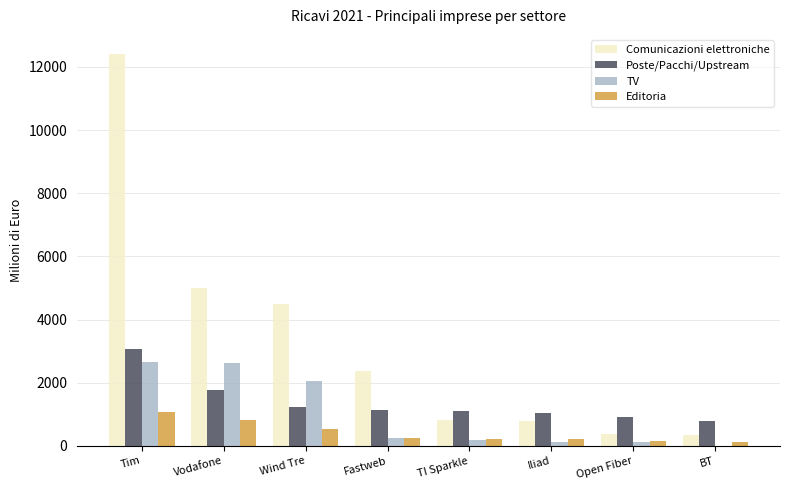

At which category is the sum across all series the highest?

Tim